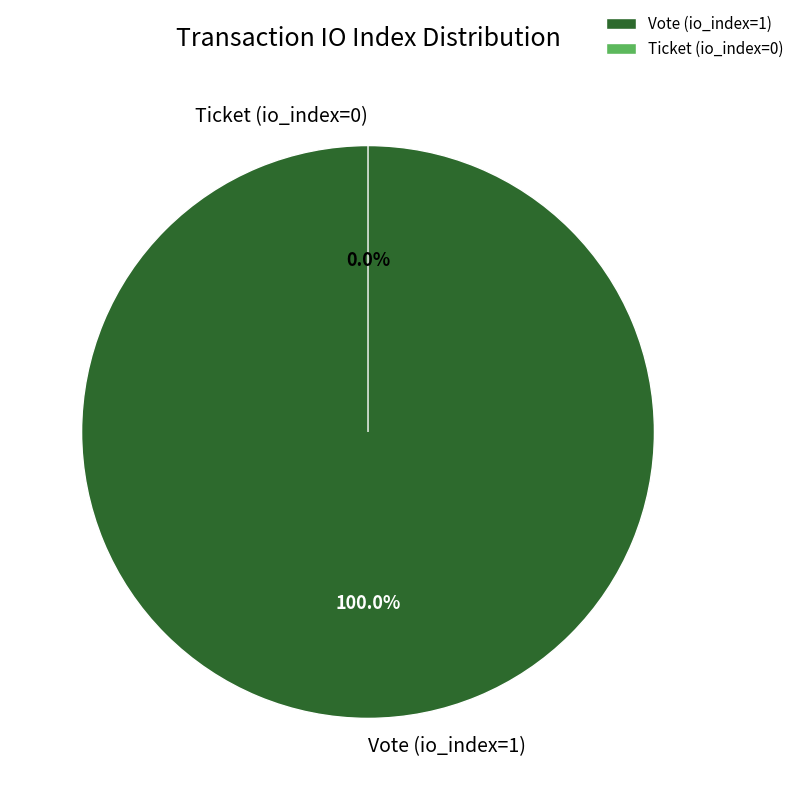

Combined, do Ticket (io_index=0) and Vote (io_index=1) account for over 50%?

Yes